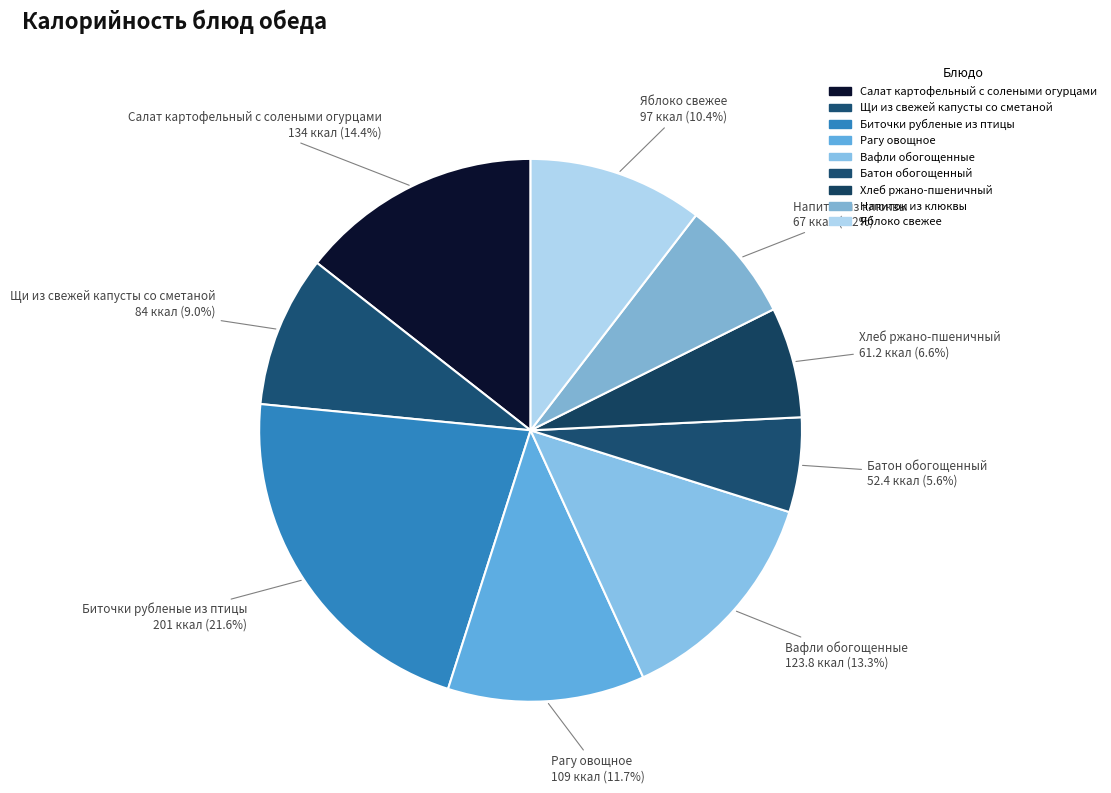

Do Хлеб ржано-пшеничный and Рагу овощное together represent more than half of the pie?

No